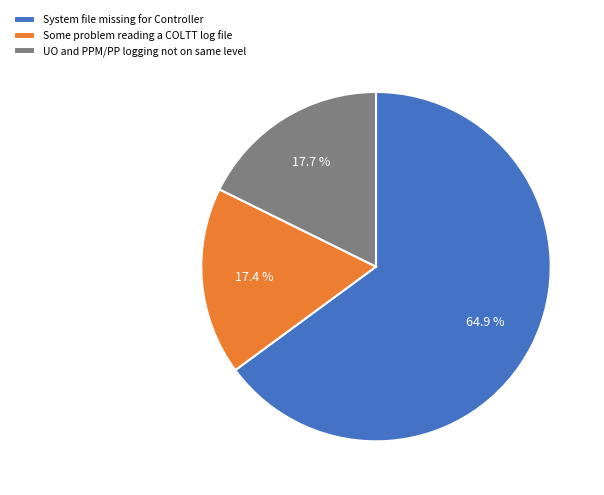

The System file missing for Controller slice represents 65% of the pie. True or false?

True